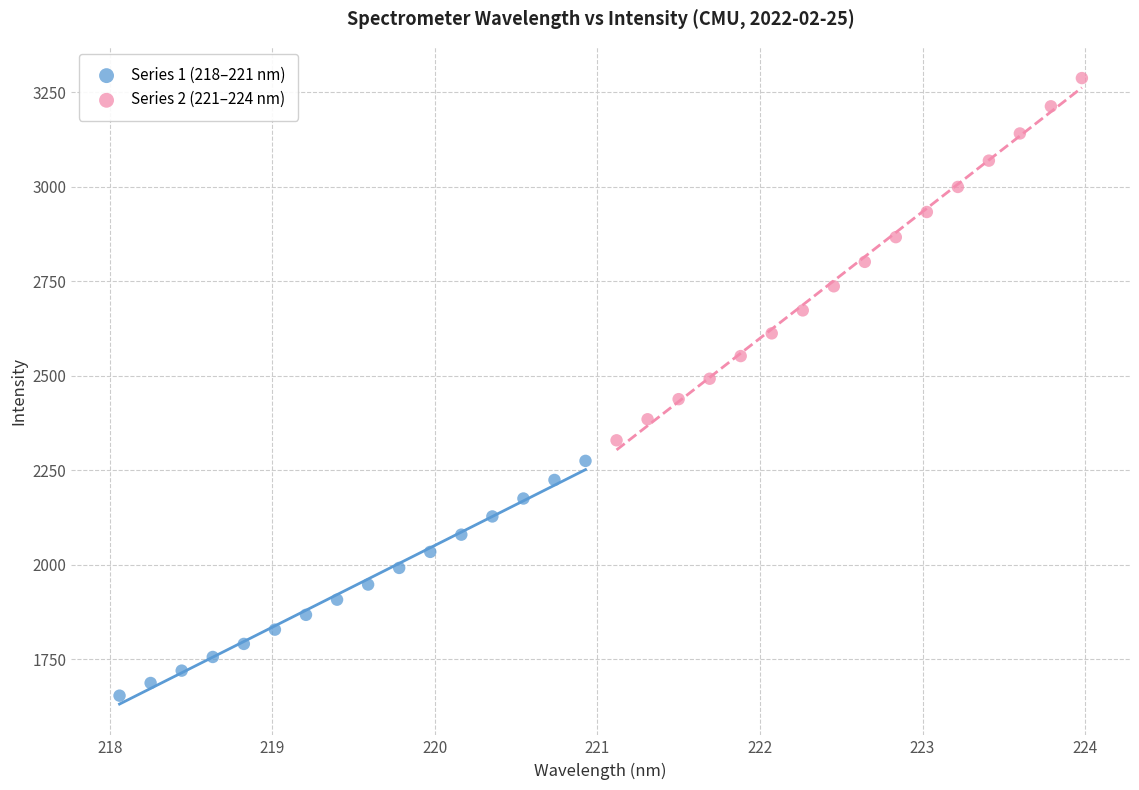

Which series reaches the minimum Y coordinate?

Series 1 (218–221 nm)